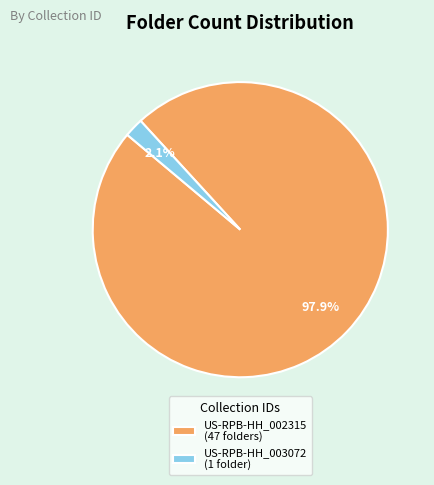

To the nearest percent, what is the combined percentage of US-RPB-HH_002315 and US-RPB-HH_003072?

100%